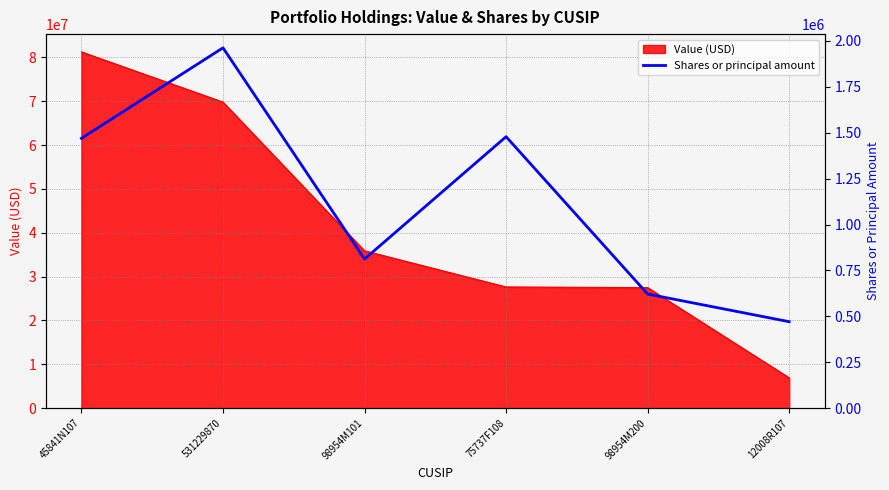

Is it true that Value (USD) equals 105424277 at 531229870?

False